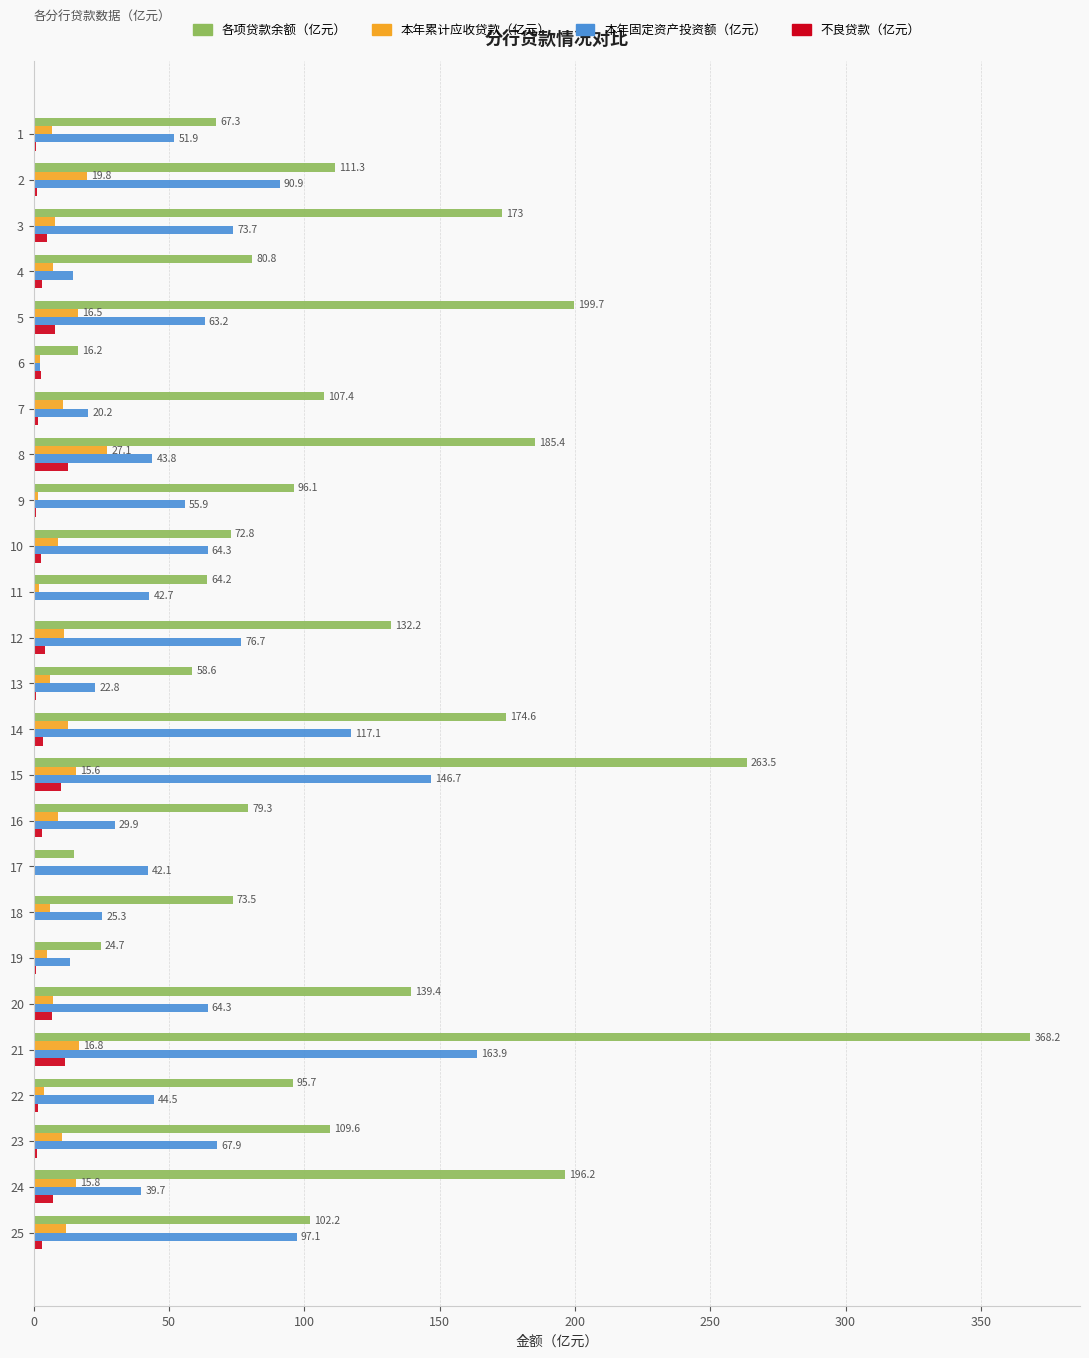

What value does the 本年固定资产投资额（亿元） series have at 5?

63.2